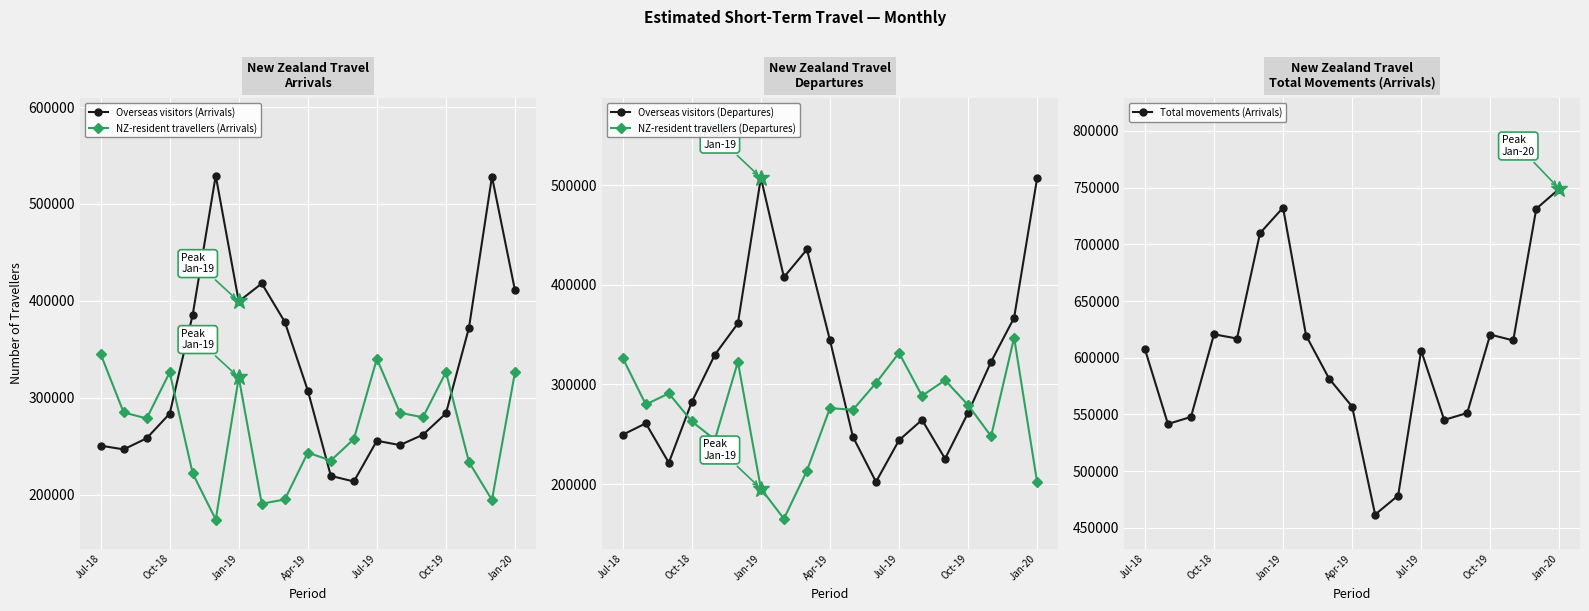

How many intersections are there between NZ-resident travellers (Arrivals) and Overseas visitors (Arrivals)?

3